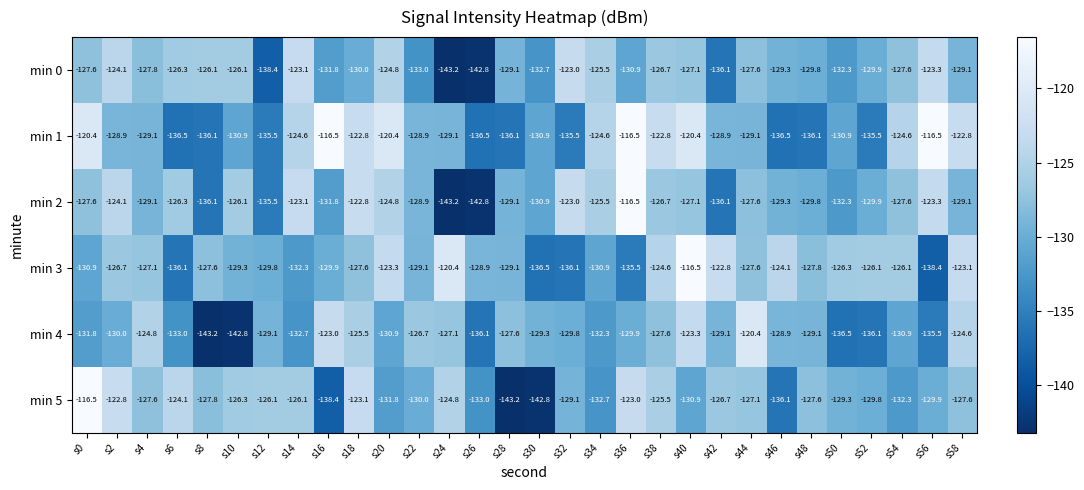

What is the smallest value displayed?

-143.2